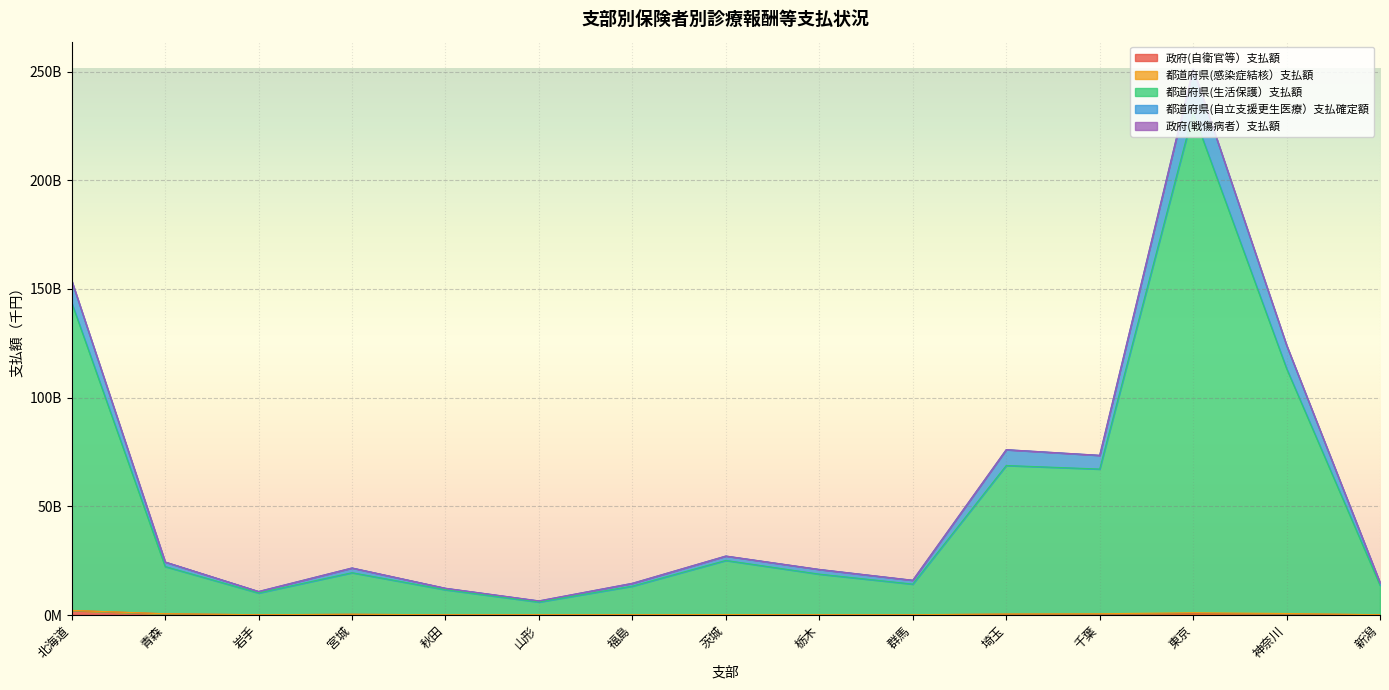

Does the chart display data point markers on the line(s)?

No